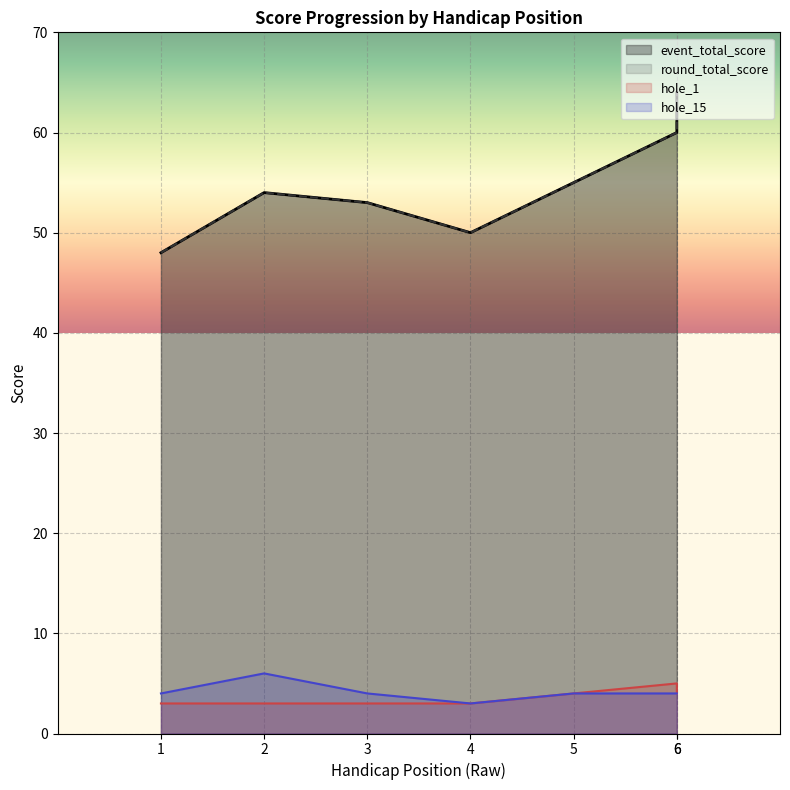

What is the difference between the round_total_score values at 6 and 1?

12